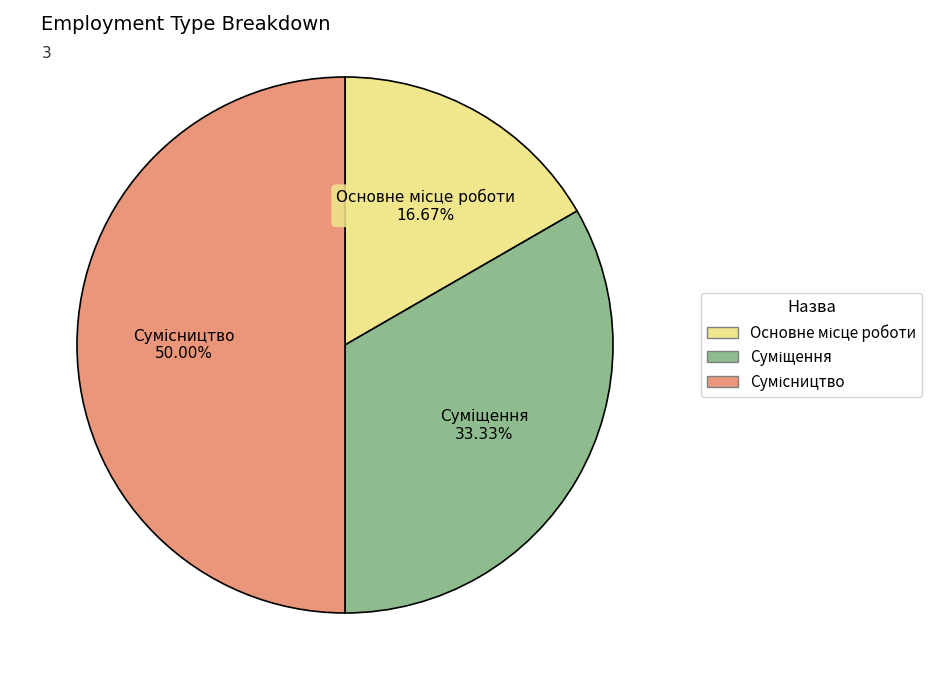

Count the number of slices in the pie.

3